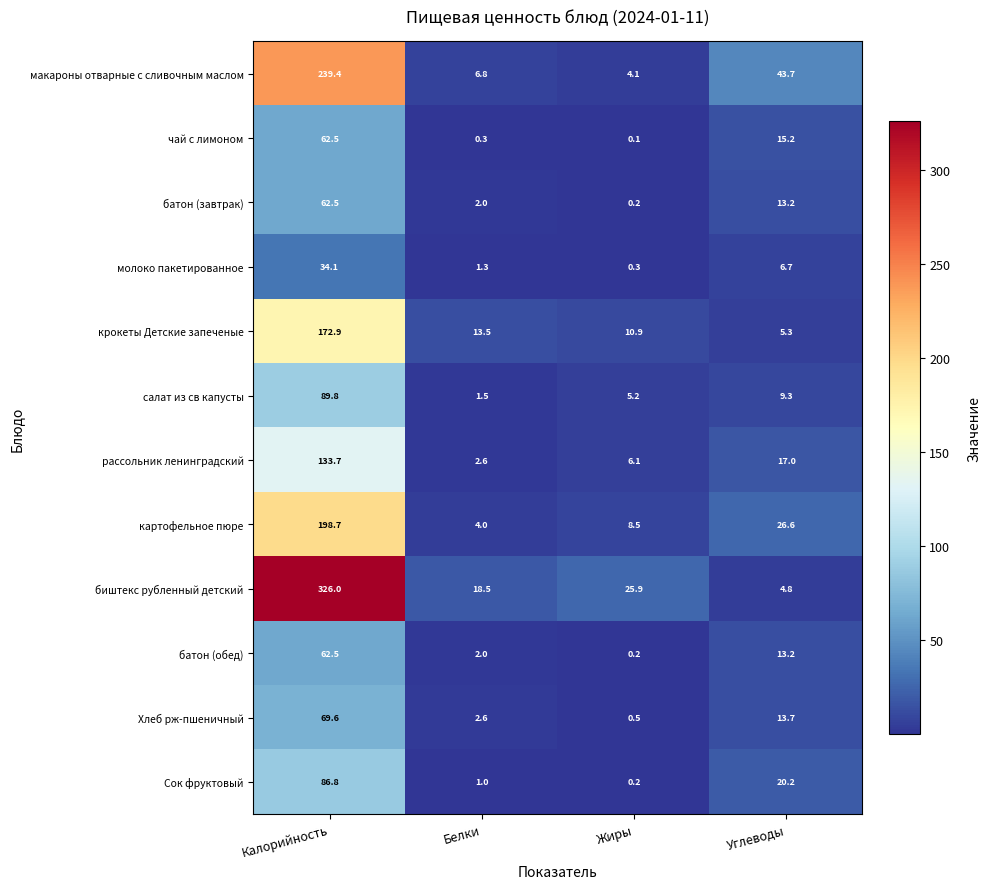

At which category does the chart reach its peak across all series?

Калорийность